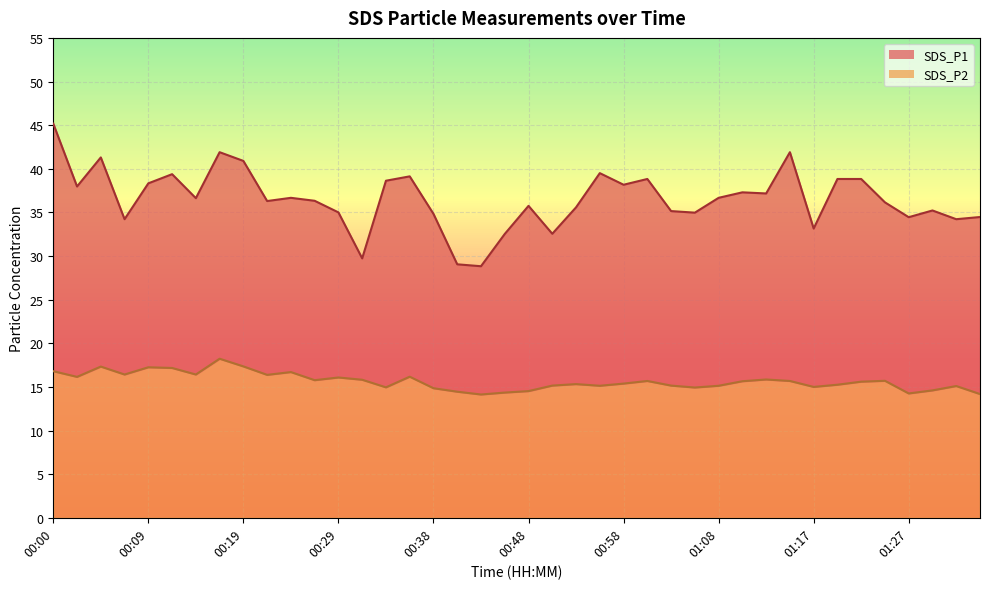

Rank the series by their average value, from lowest to highest.

SDS_P2, SDS_P1